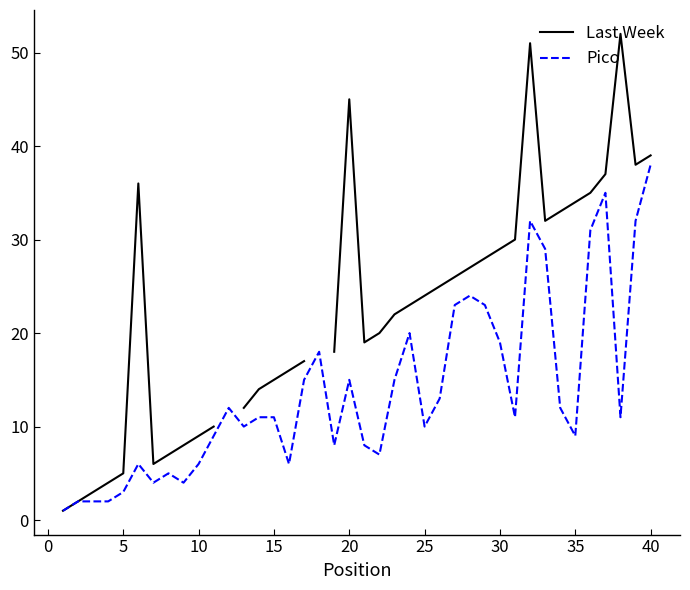

What is the value of the Pico point at the 4th from the left?

2.0